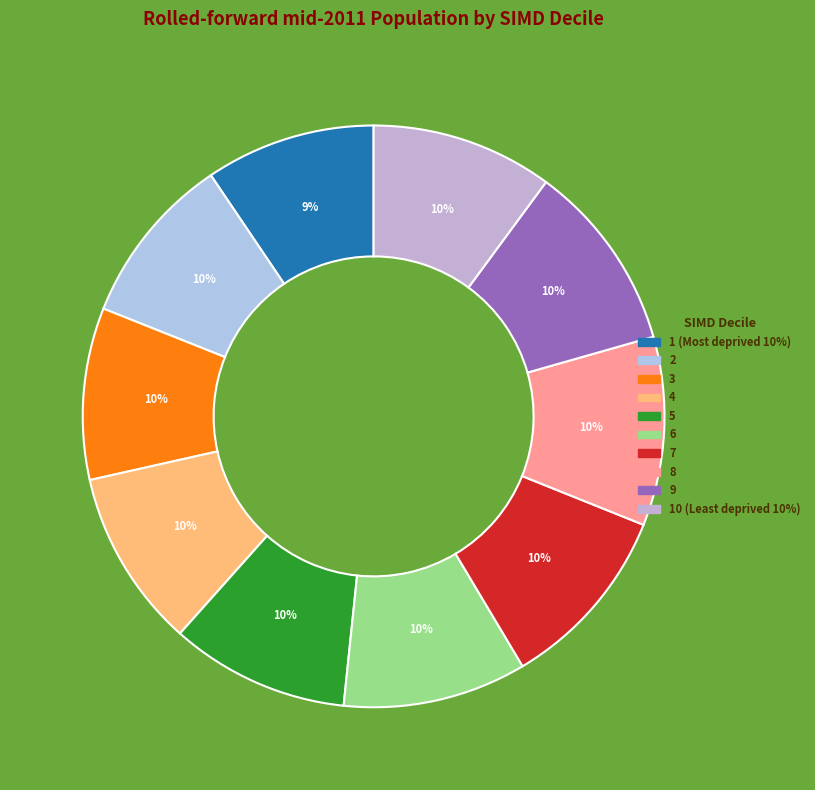

How many segments does this pie chart have?

10